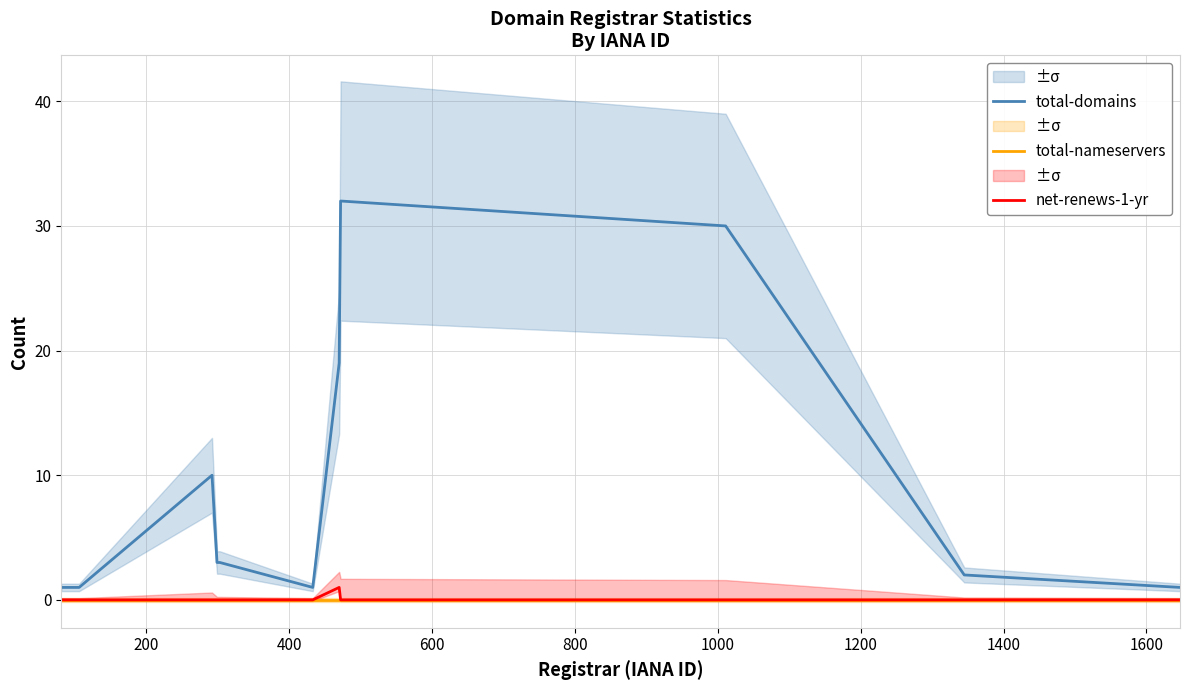

Reading left to right, transcribe all the data shown in this chart.

total-domains: 1	1	10	3	3	1	19	32	30	2	1
total-nameservers: 0	0	0	0	0	0	0	0	0	0	0
net-renews-1-yr: 0	0	0	0	0	0	1	0	0	0	0